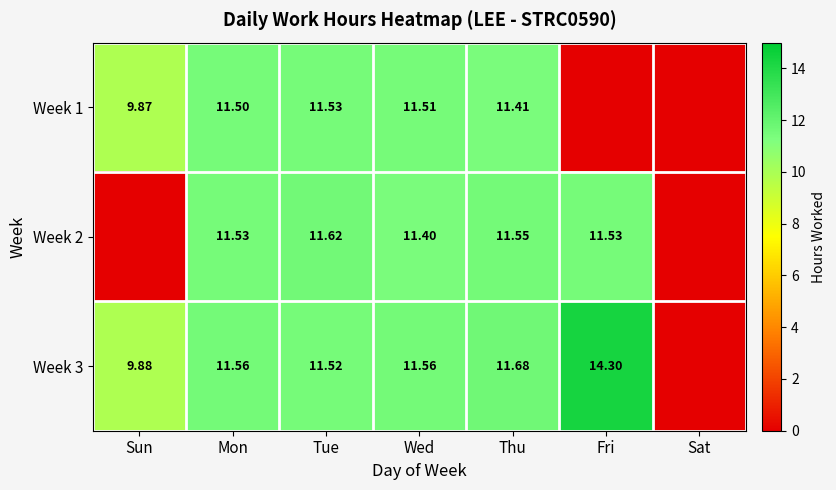

What is the total value across all series at Mon?

34.6